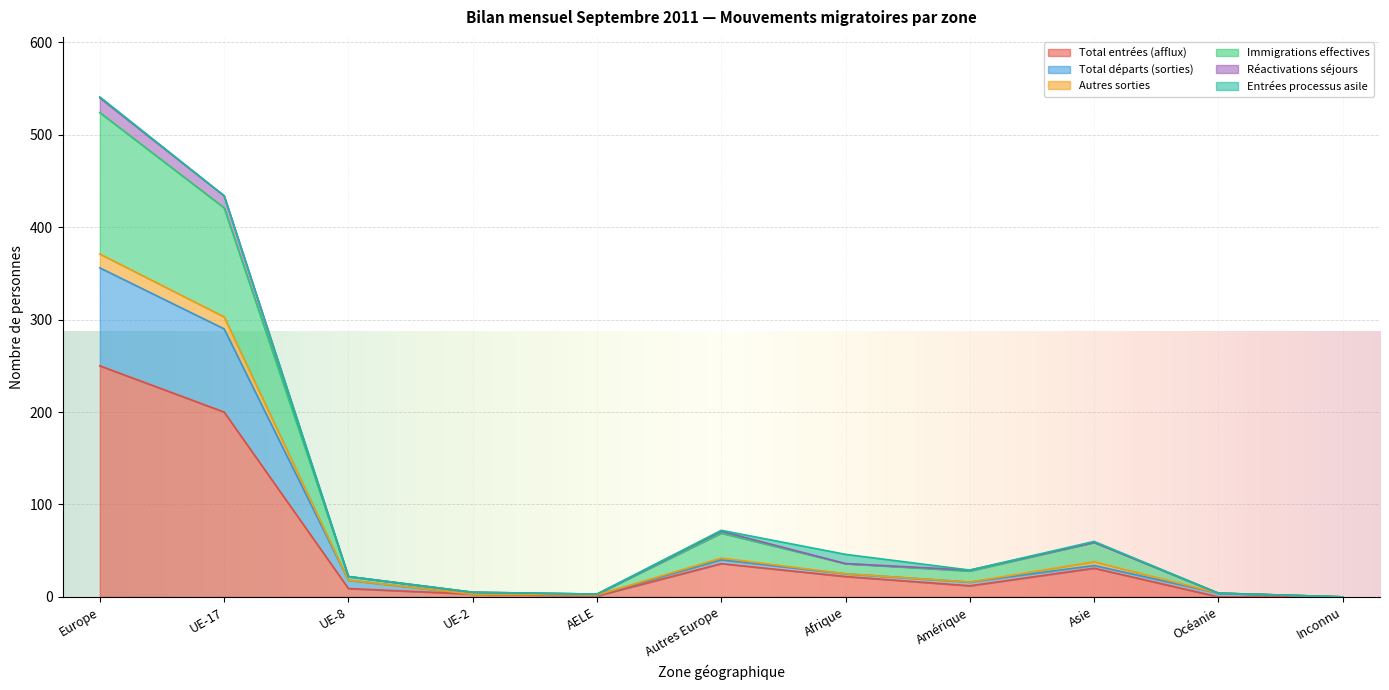

Which category has the highest value in the Total entrées (afflux) series?

Europe